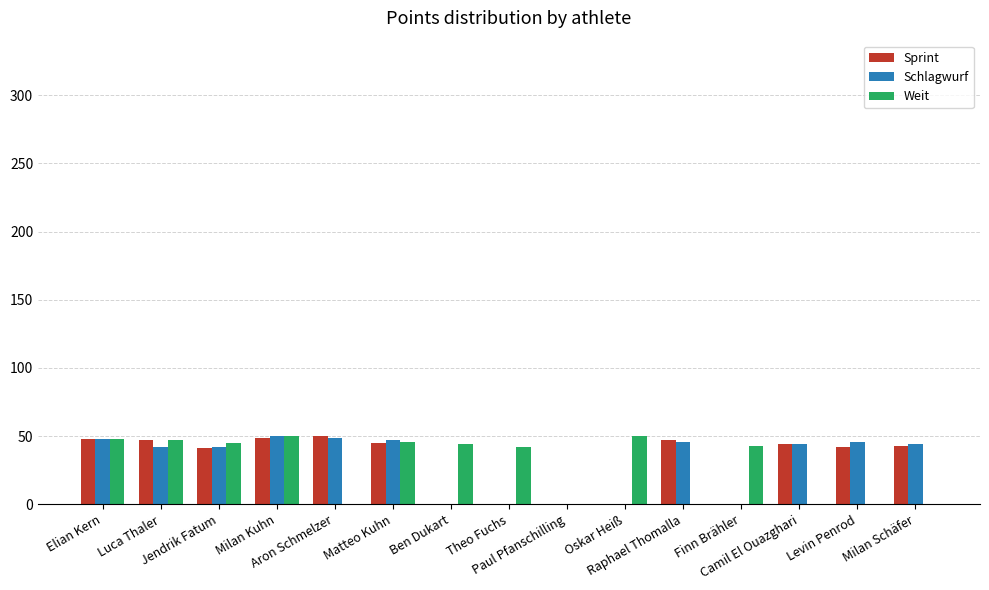

What is the maximum value for Weit?

50